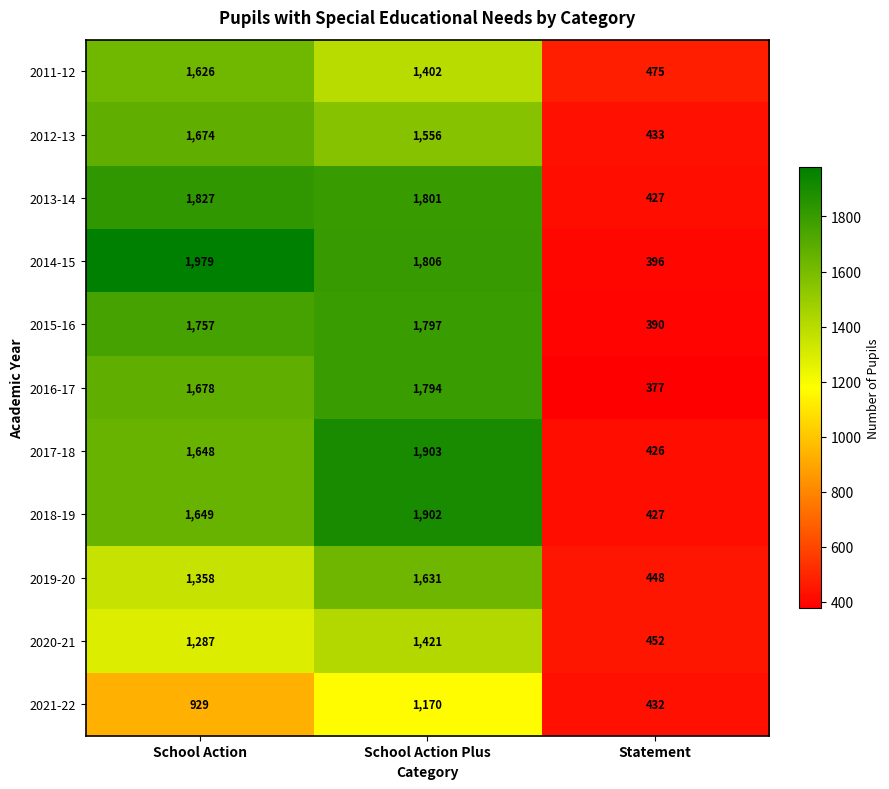

At which category does the chart reach its peak across all series?

School Action